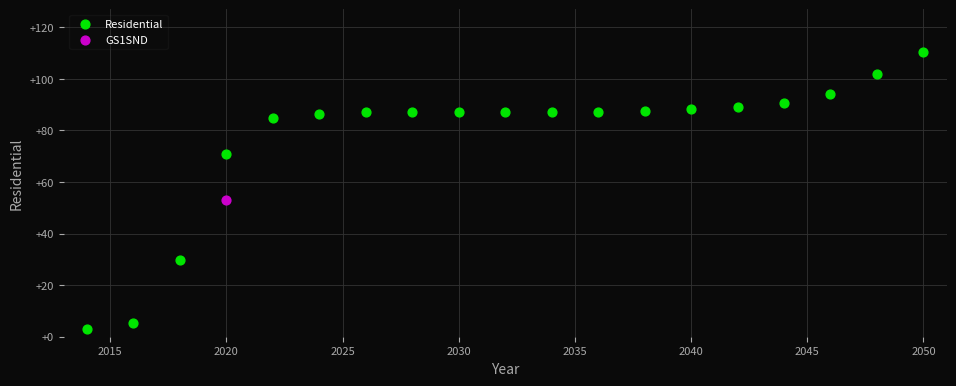

What are all the series names shown in the legend?

Residential, GS1SND